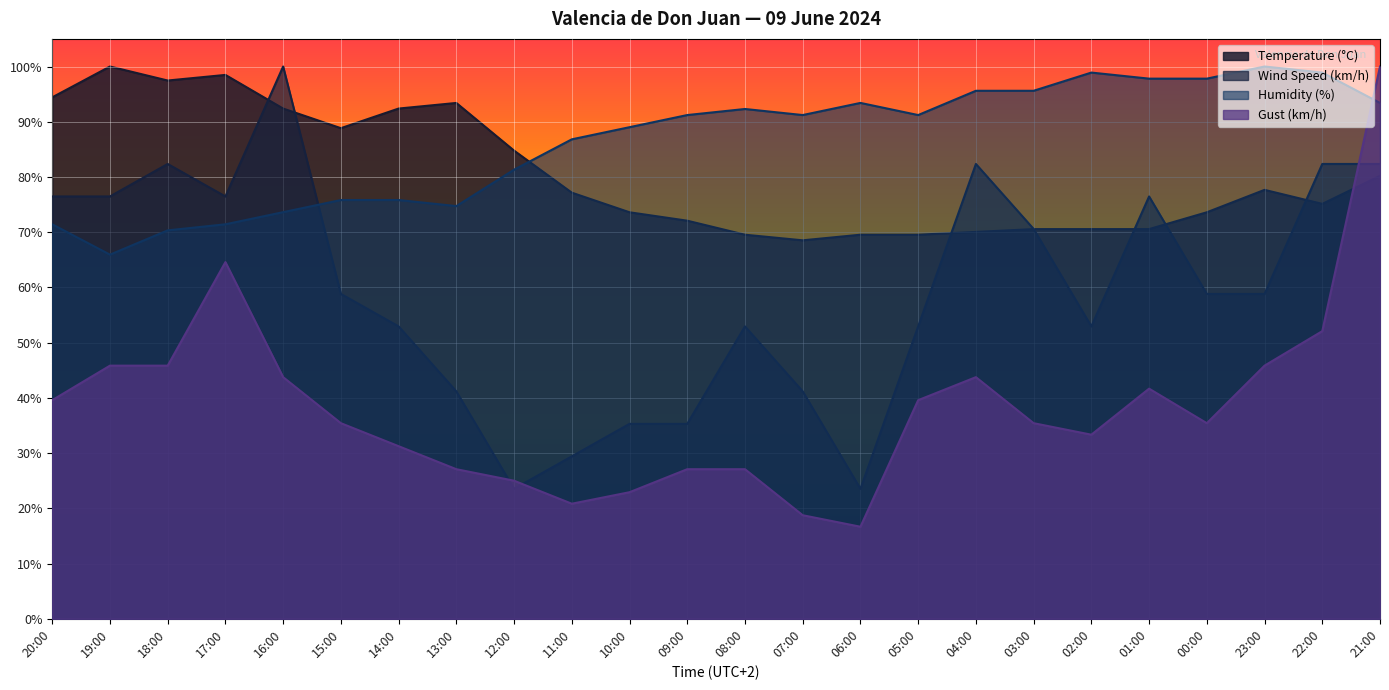

Is it true that Gust (km/h) equals 39.6 at 05:00?

True